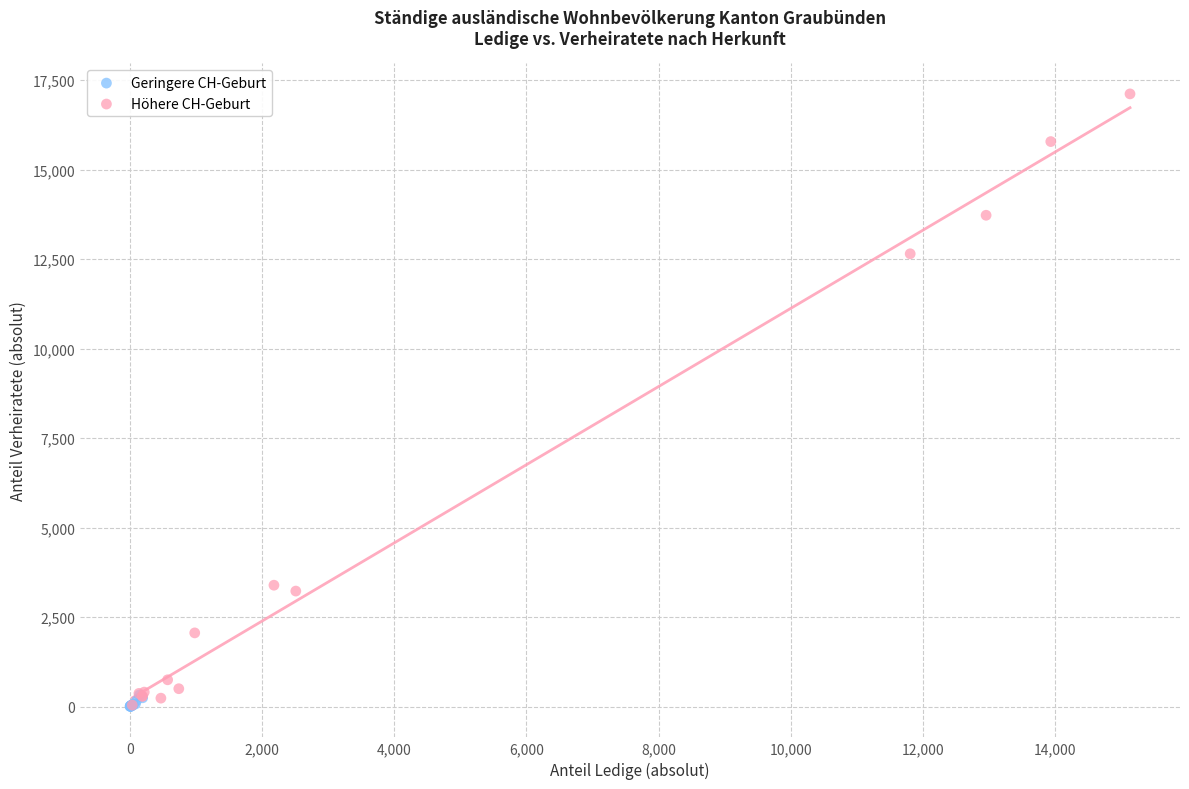

Which series reaches the maximum Y coordinate?

Höhere CH-Geburt